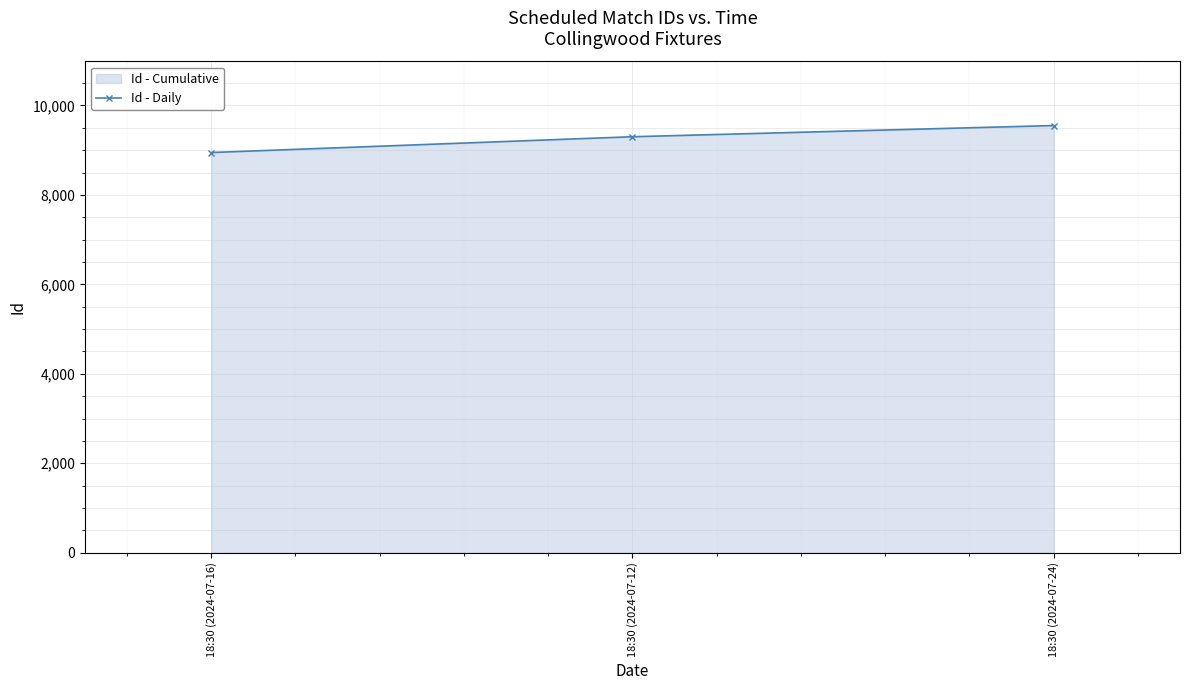

Read the value at 18:30 (2024-07-24), to the nearest 10.

9550